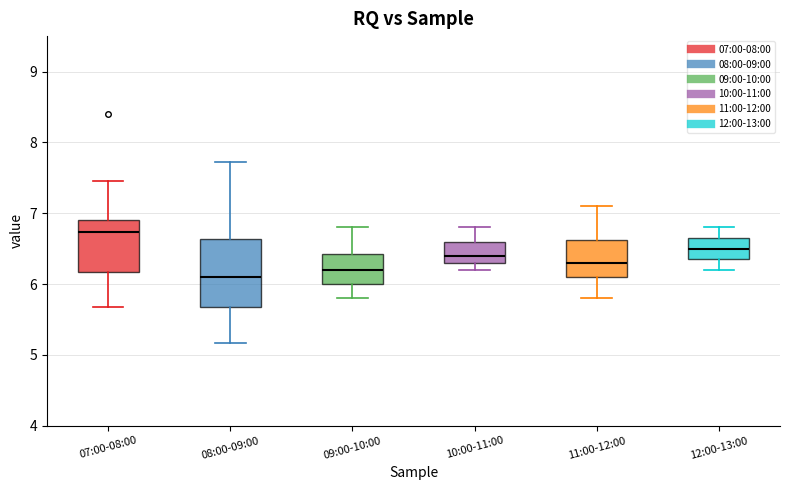

Comparing the boxes themselves (not the whiskers), which one is the tallest?

08:00-09:00